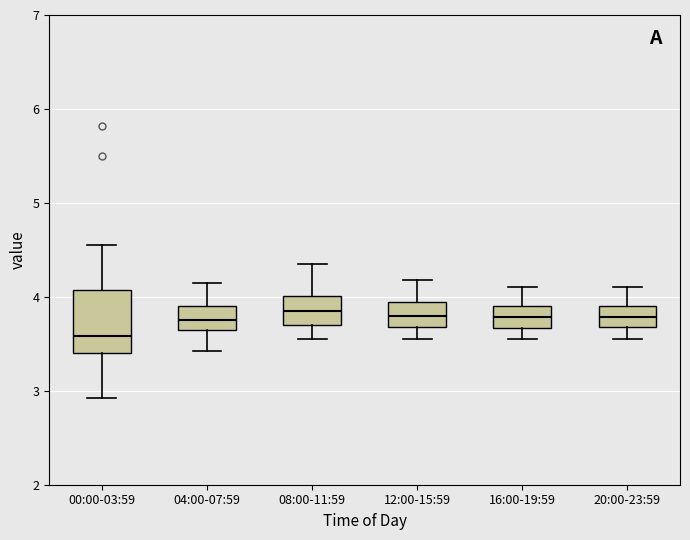

Which box has the lowest median line?

00:00-03:59